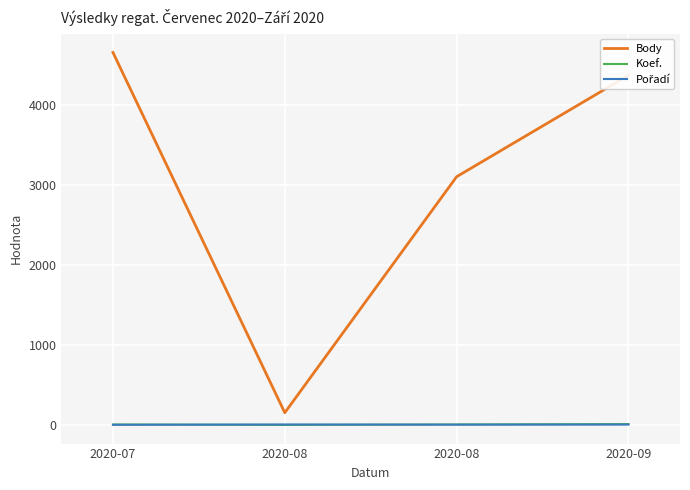

True or false: Body and Koef. cross at least once.

False